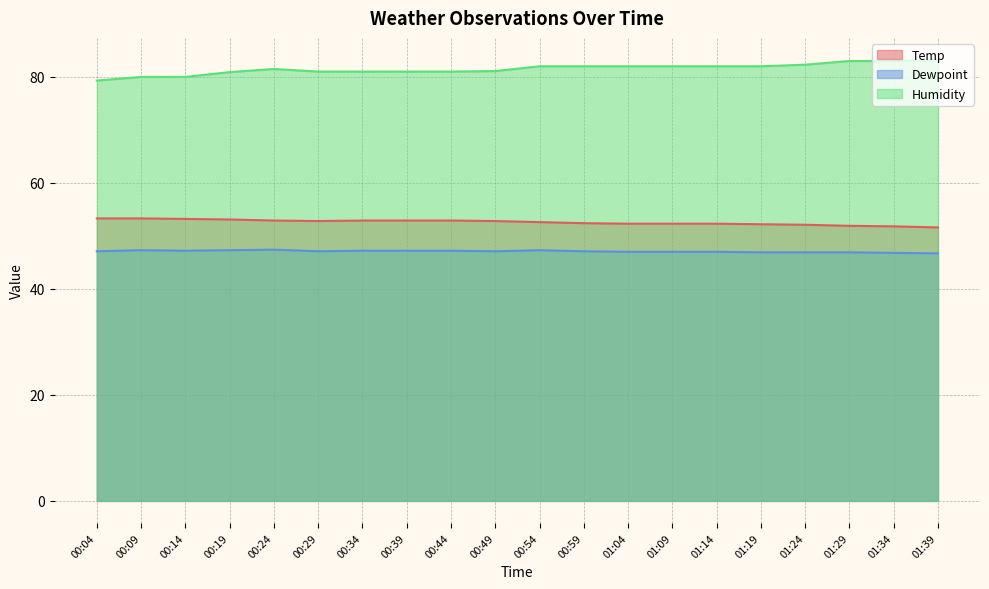

The value of Temp at 00:29 is 52.8. True or false?

True